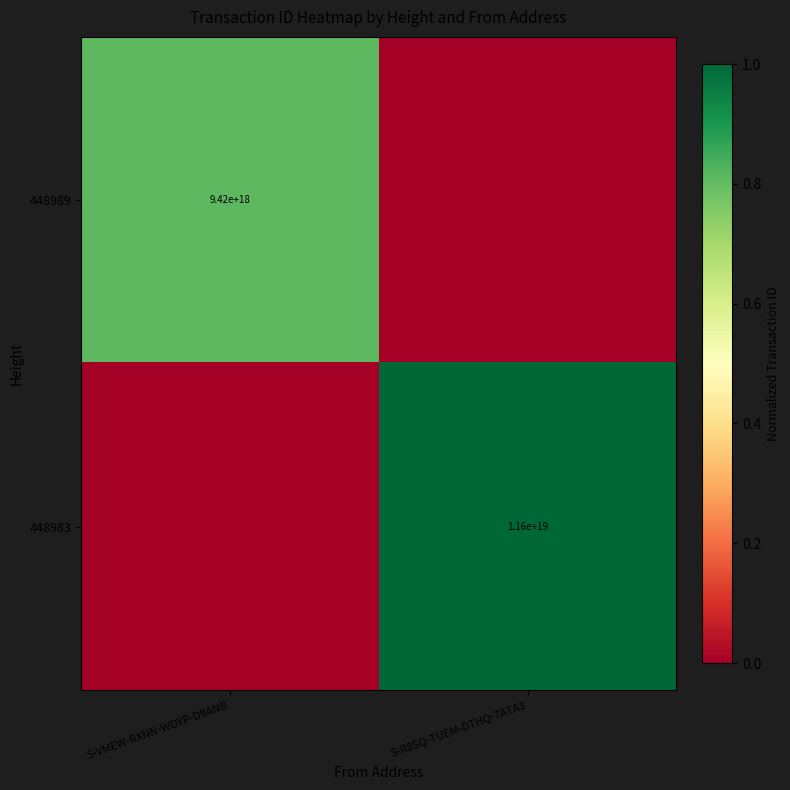

The 448983 series shows 7250971456334475264 at S-R8SQ-TUEM-DTHQ-7ATA3. True or false?

False